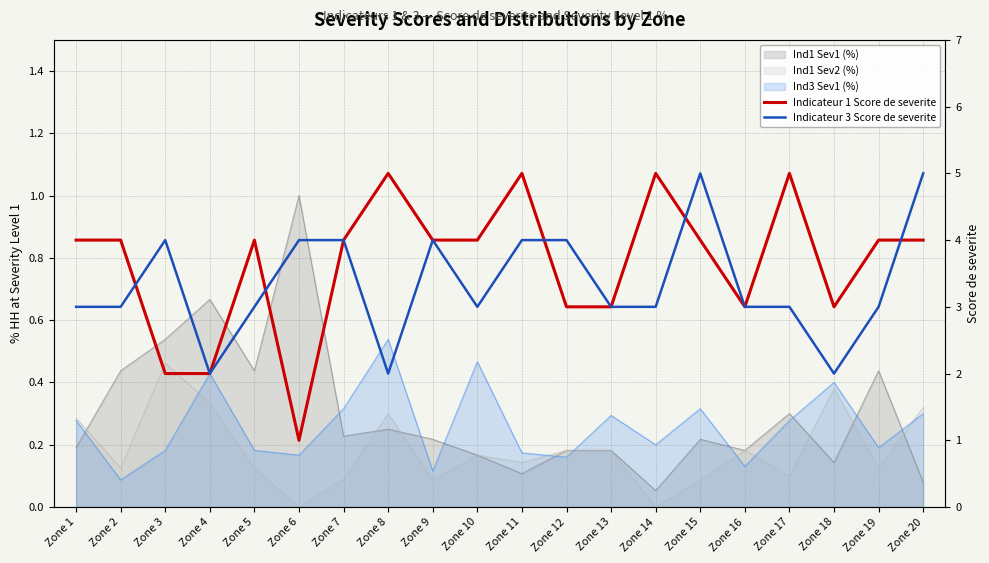

True or false: Indicateur 3 Score de severite and Indicateur 1 Score de severite cross at least once.

True